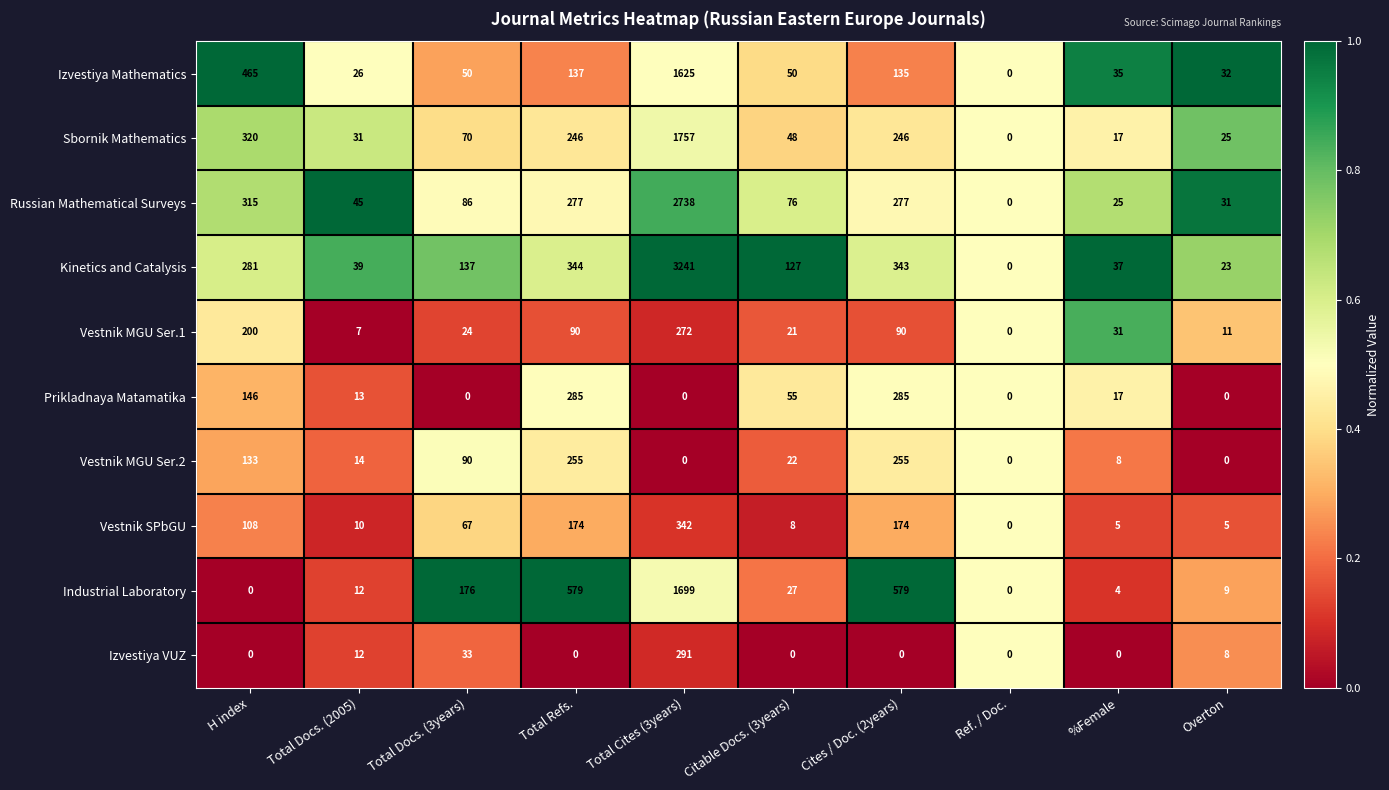

What is the difference between the Kinetics and Catalysis values at Total Docs. (3years) and Total Refs.?

207